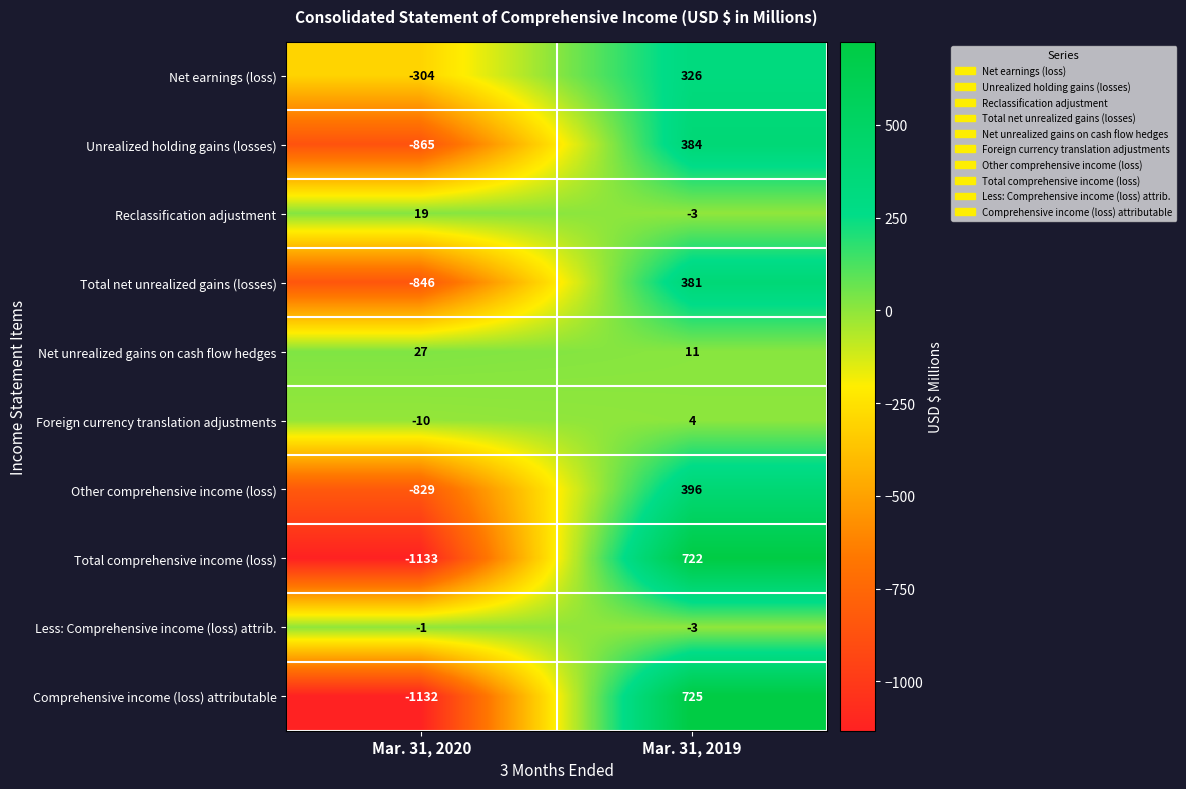

Rank the series by their maximum value, from lowest to highest.

Less: Comprehensive income (loss) attrib., Foreign currency translation adjustments, Reclassification adjustment, Net unrealized gains on cash flow hedges, Net earnings (loss), Total net unrealized gains (losses), Unrealized holding gains (losses), Other comprehensive income (loss), Total comprehensive income (loss), Comprehensive income (loss) attributable